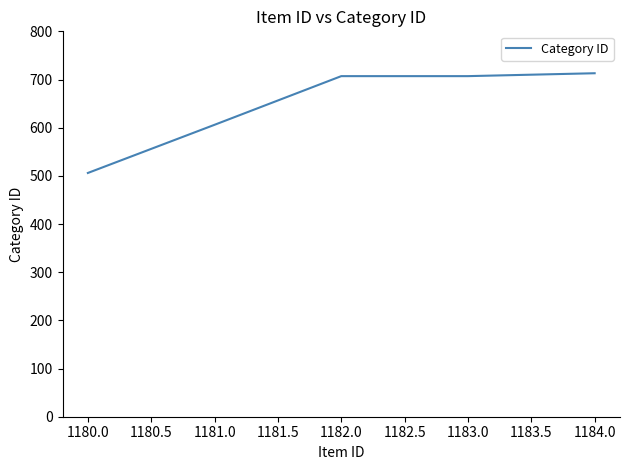

What value does the data have at 1180.0?

506